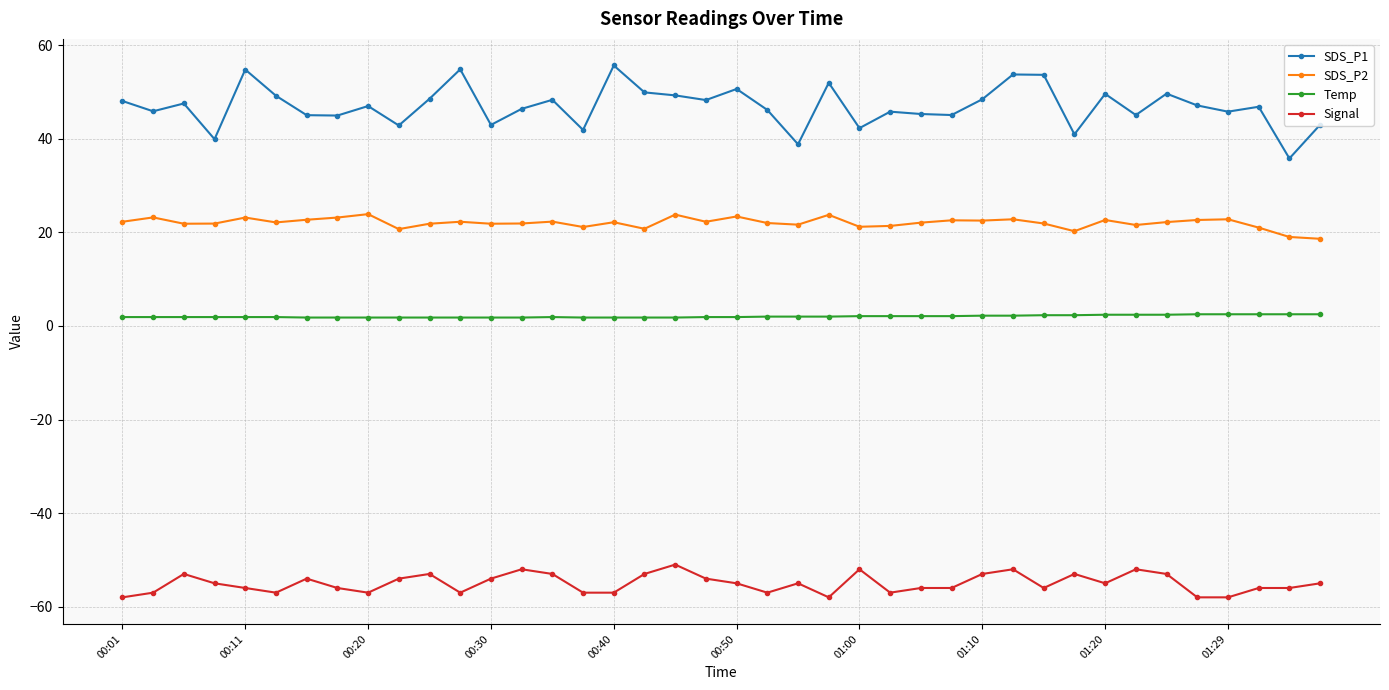

List the series in order of their overall mean, highest first.

SDS_P1, SDS_P2, Temp, Signal